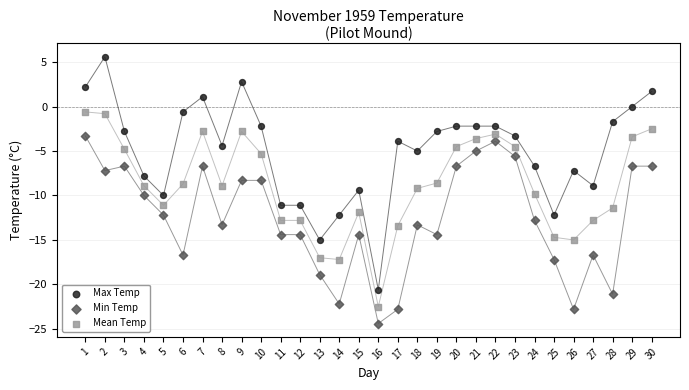

Which series has the largest Y range (max minus min)?

Max Temp